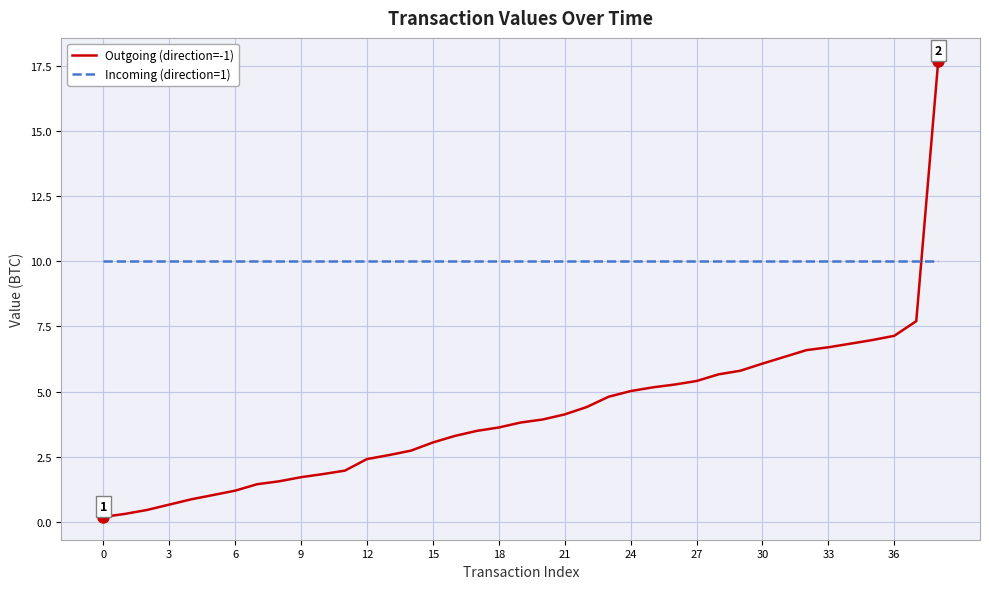

True or false: Outgoing (direction=-1) and Incoming (direction=1) intersect in this chart.

True